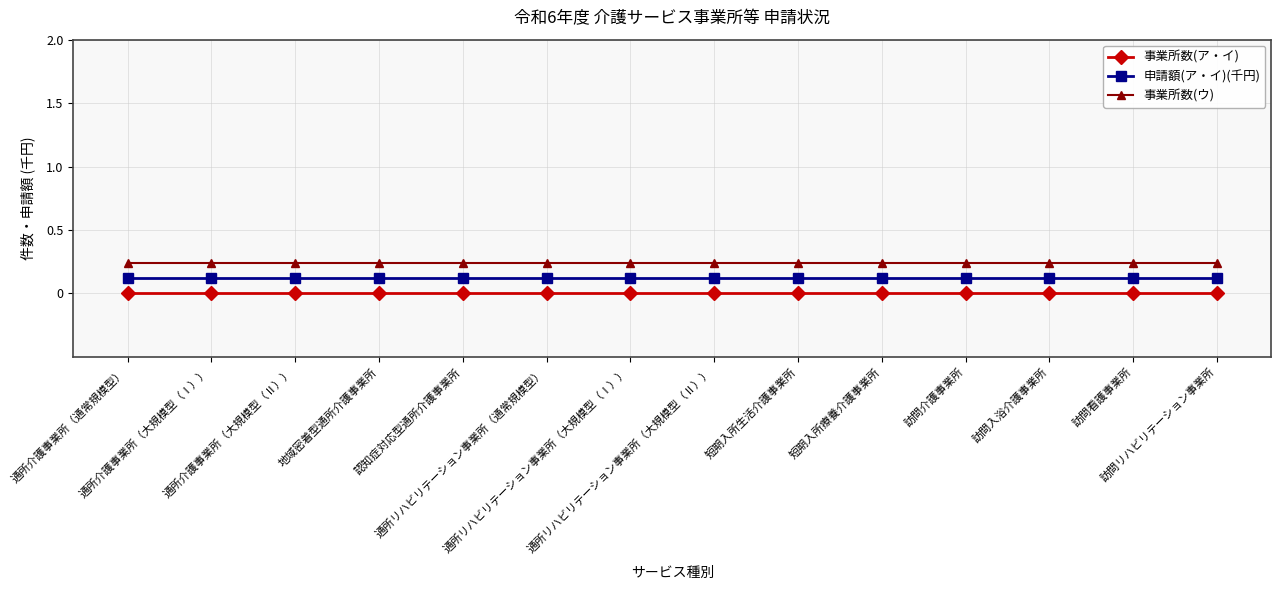

What position from the left is 訪問リハビリテーション事業所?

14